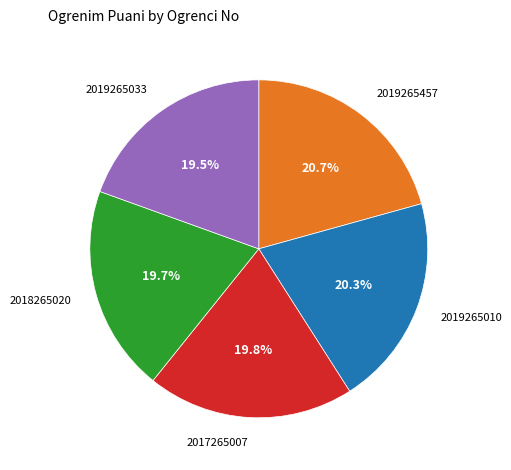

To the nearest percent, what is the combined percentage of 2019265033 and 2017265007?

39%